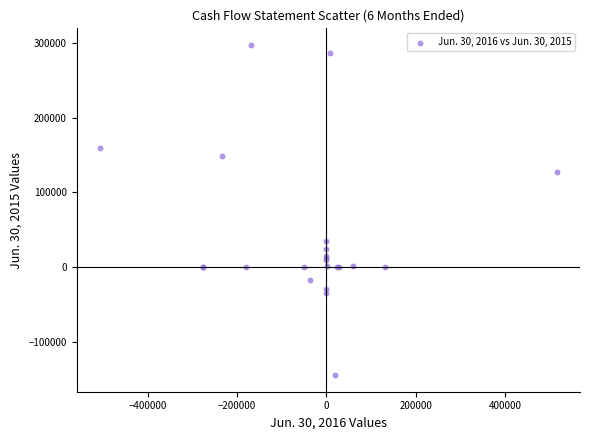

What Y value in the scatter plot is closest to 76363?

34844